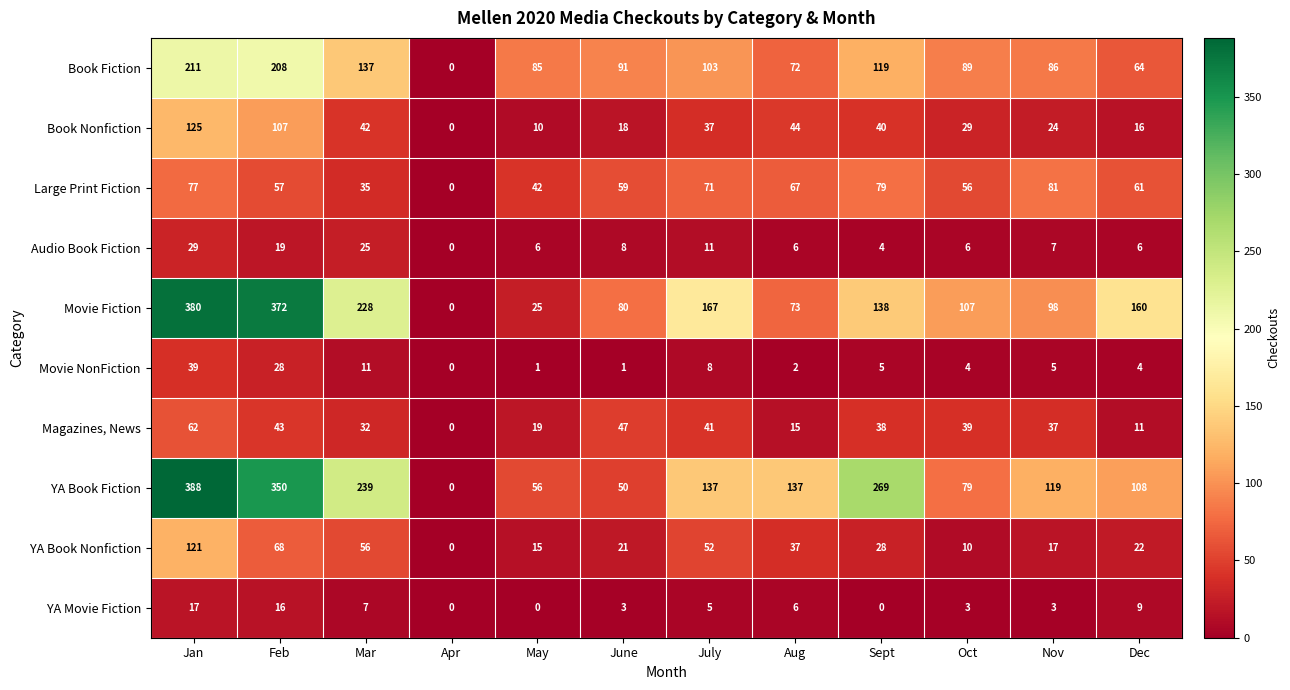

Count the number of data series in this chart.

10